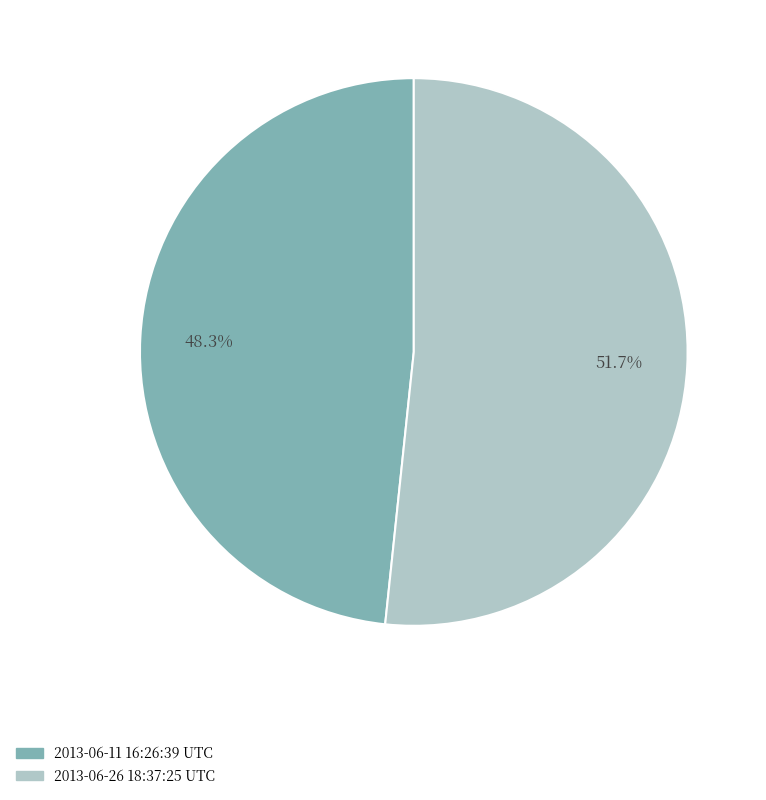

To the nearest percent, what is the difference between the 2013-06-26 18:37:25 UTC and 2013-06-11 16:26:39 UTC slice percentages?

3%